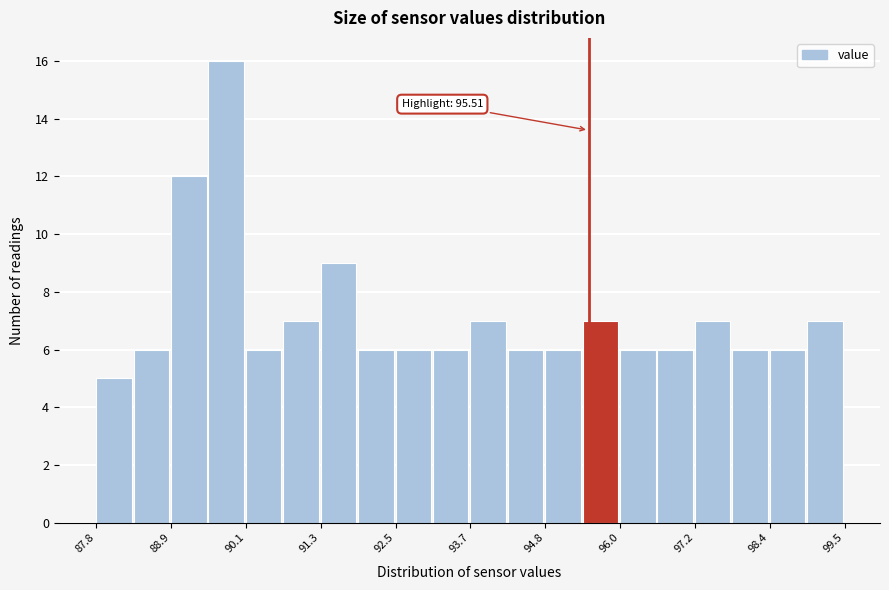

Around what value on the x-axis is the tallest bar? Give the approximate position of its centre, as read against the axis.

89.8